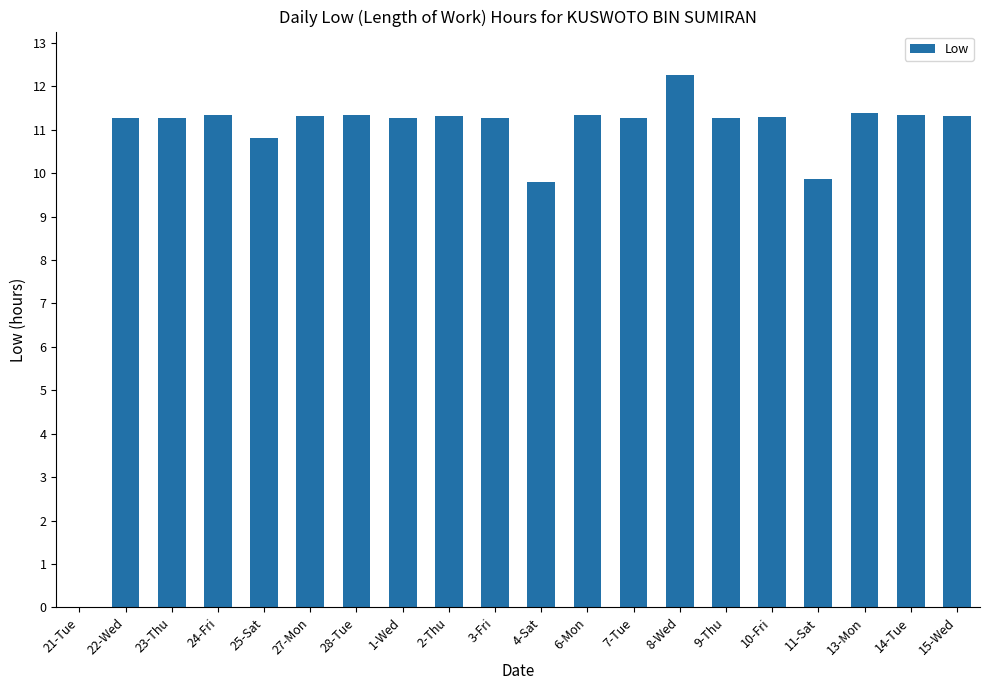

Does the chart contain stacked bars?

No